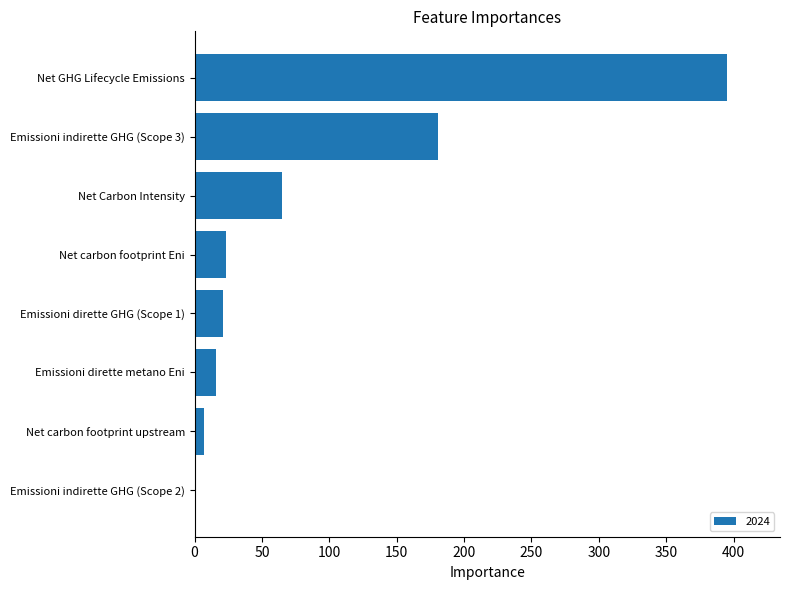

What is the greatest value displayed?

395.0